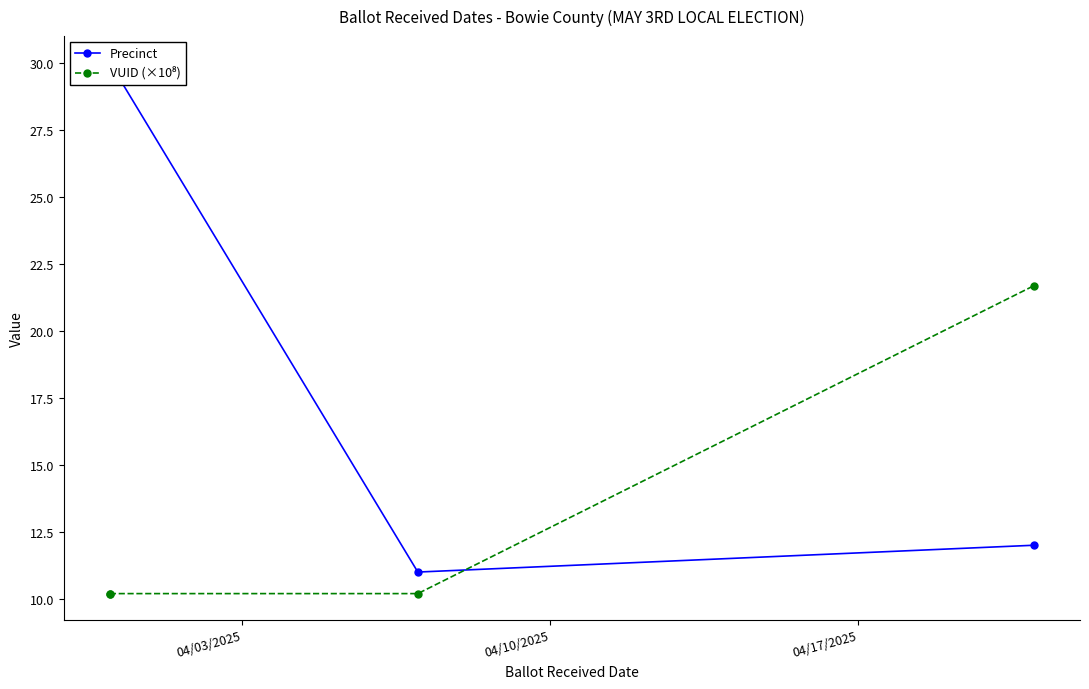

Which series has the largest total across all categories?

Precinct